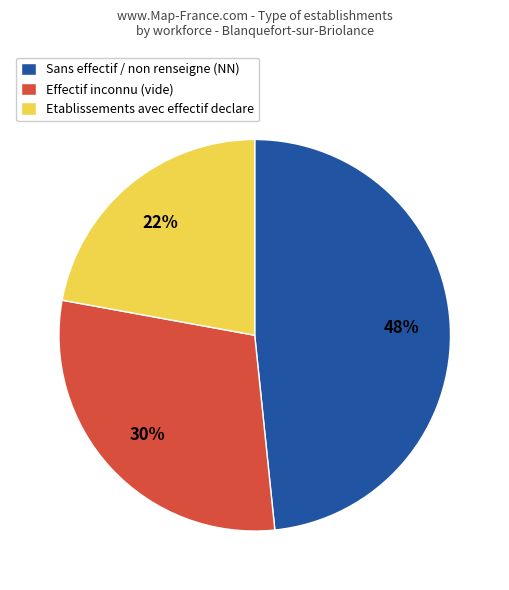

What percentage is the Sans effectif / non renseigne (NN) slice, to the nearest percent?

48%